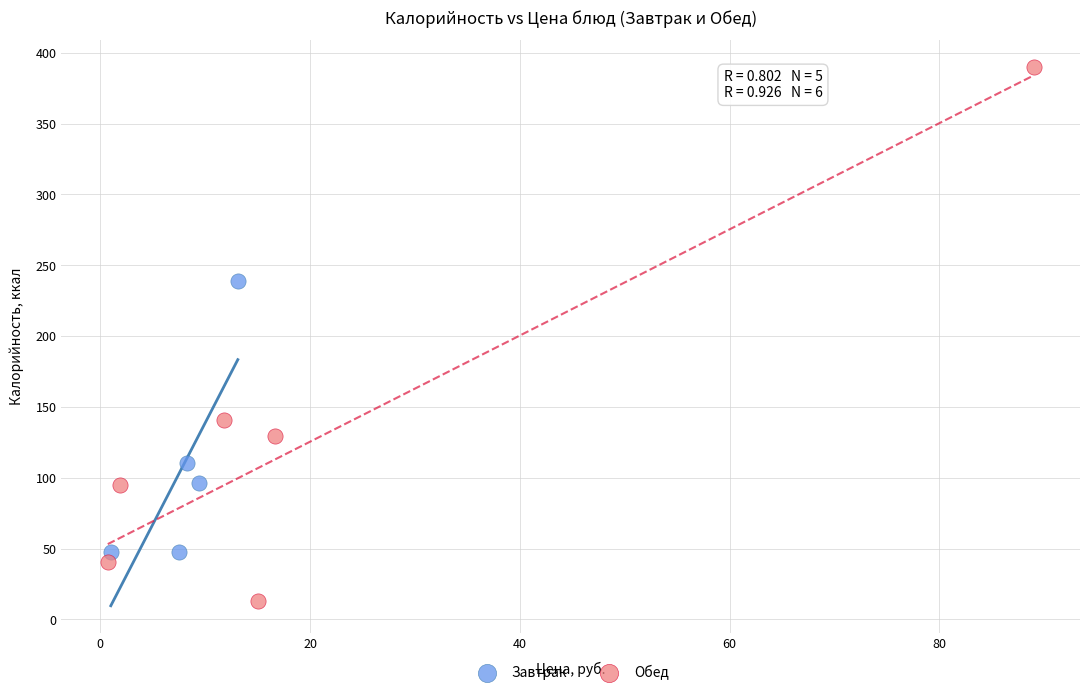

Which series contains the highest Y value?

Обед